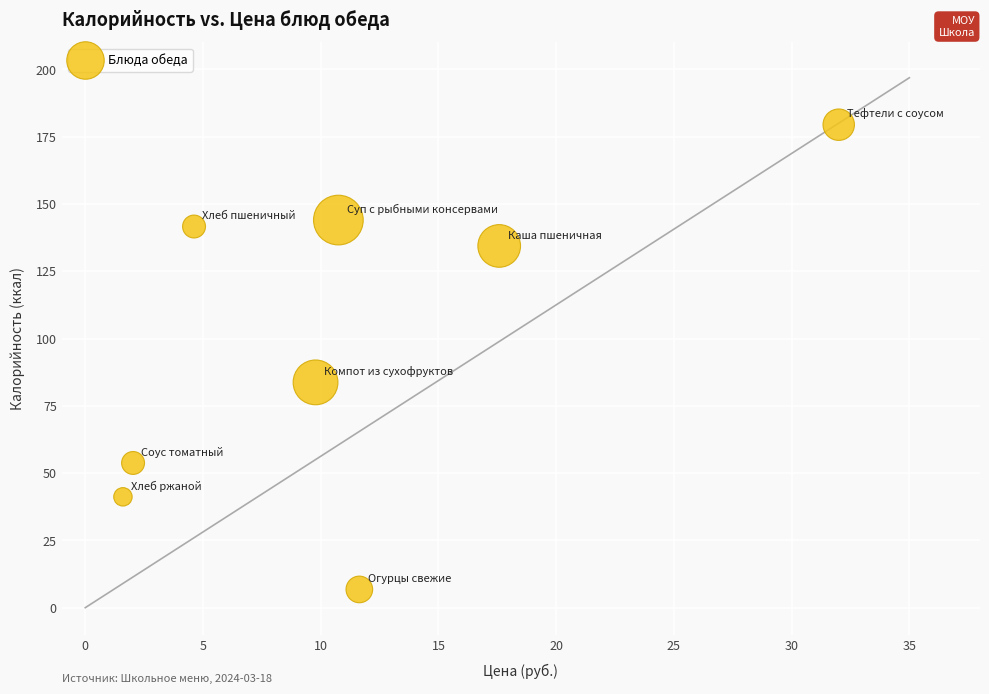

What Y value in the scatter plot is closest to 93?

83.7